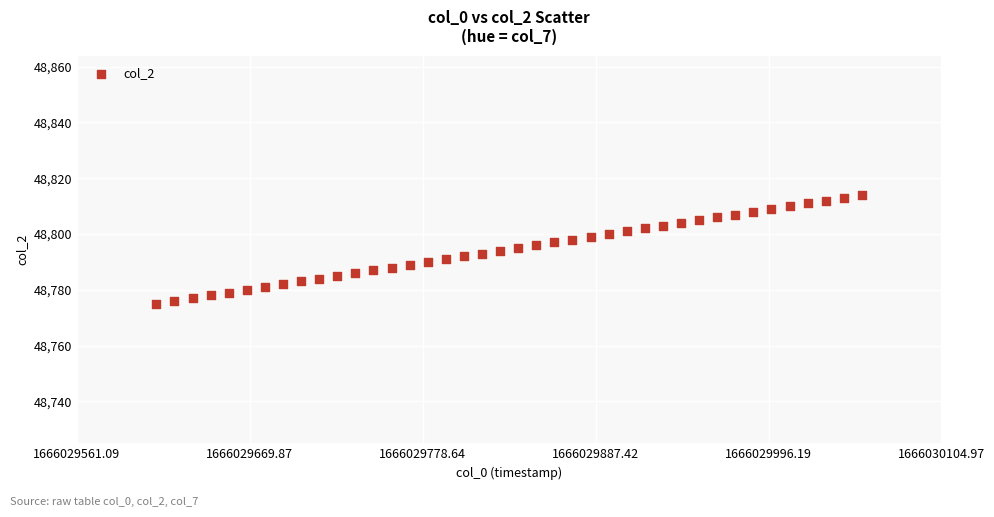

What is the range of Y values (max minus min)?

39